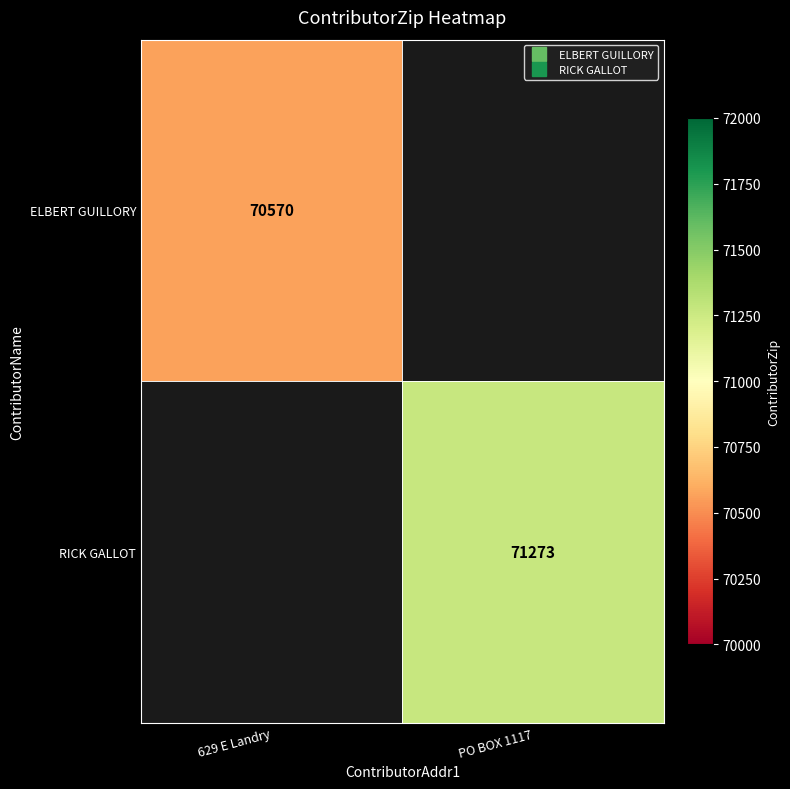

What is the greatest value displayed?

71273.0